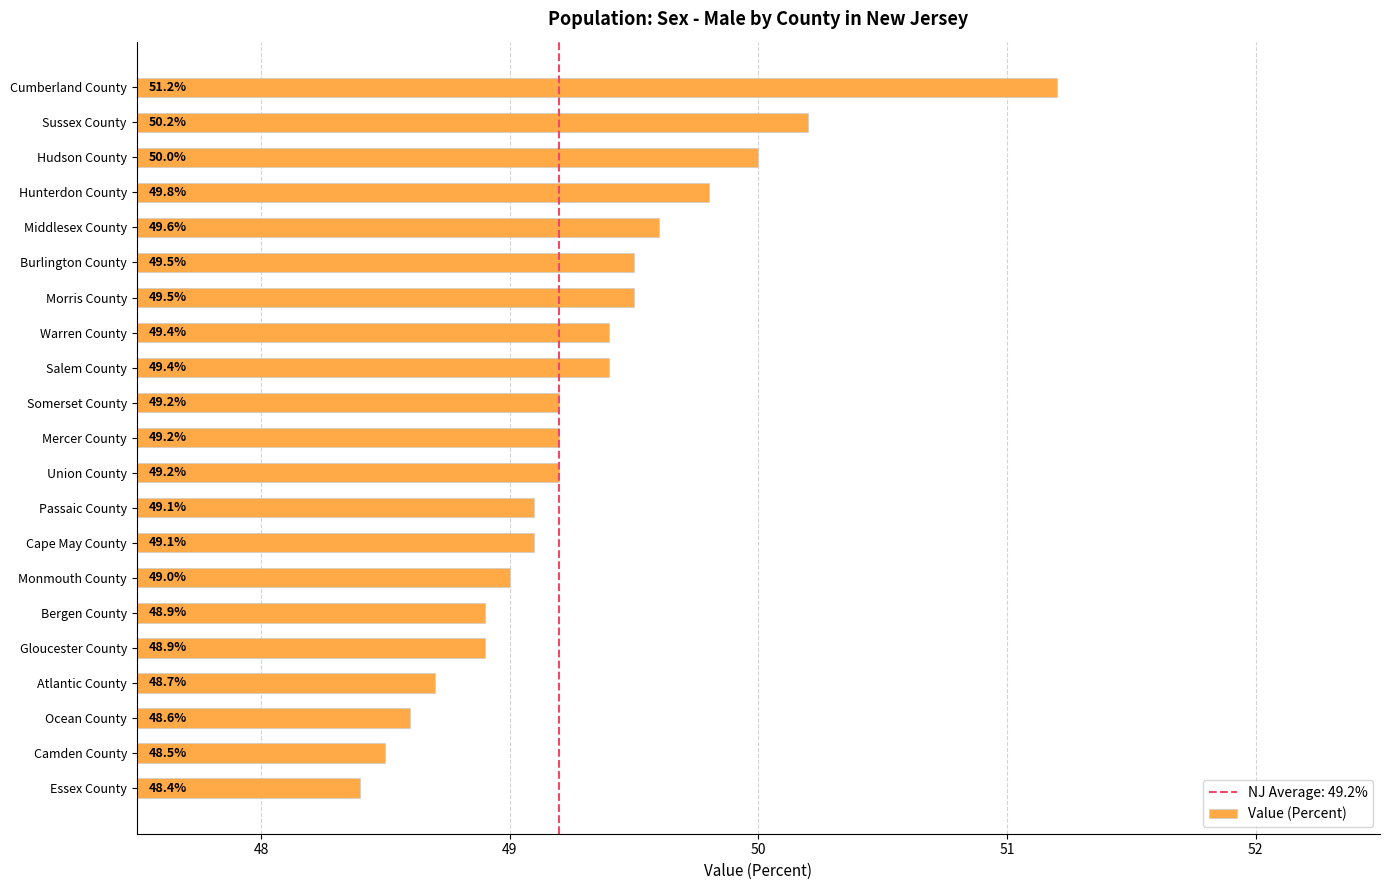

What is the ratio of the value at Passaic County to the value at Monmouth County?

1.0